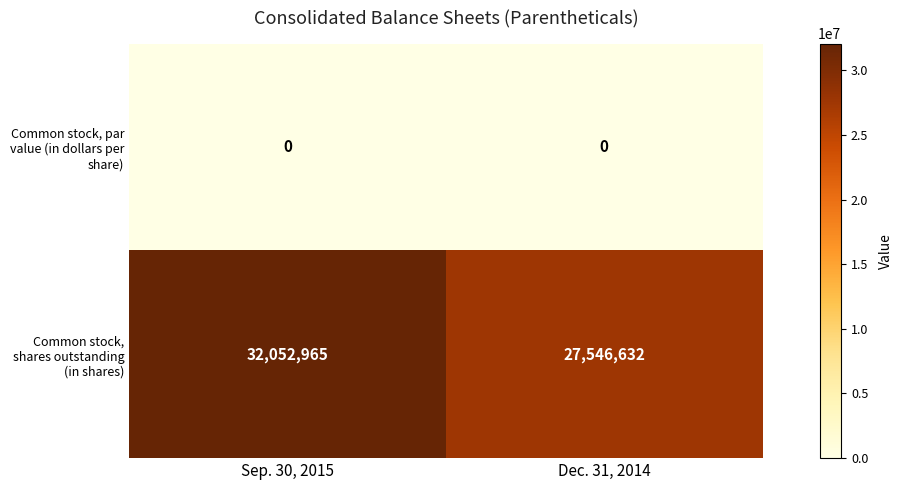

Read the Common stock, shares outstanding (in shares) value at Sep. 30, 2015.

32052965